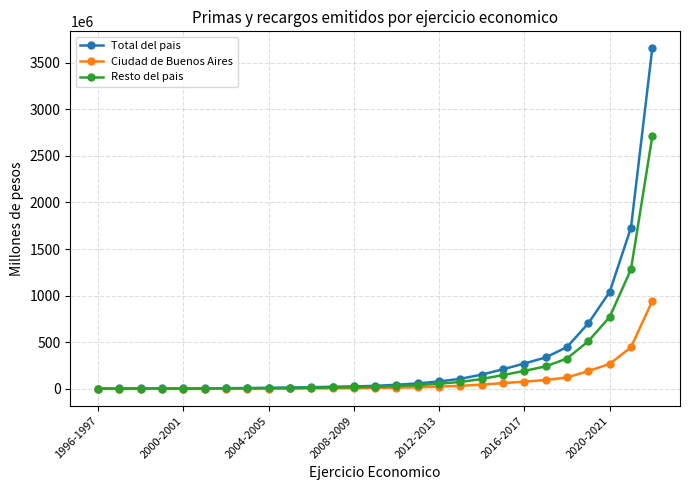

What is the highest value of the Total del pais series?

3652339088.0